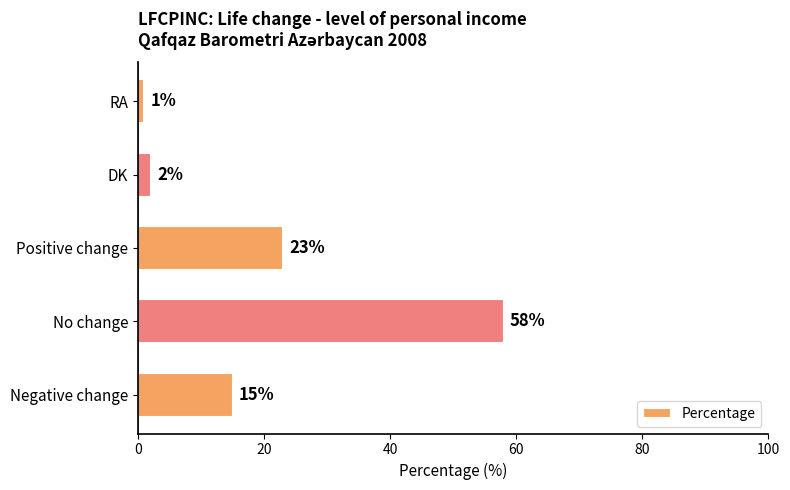

True or false: the data shows 58 at No change.

True